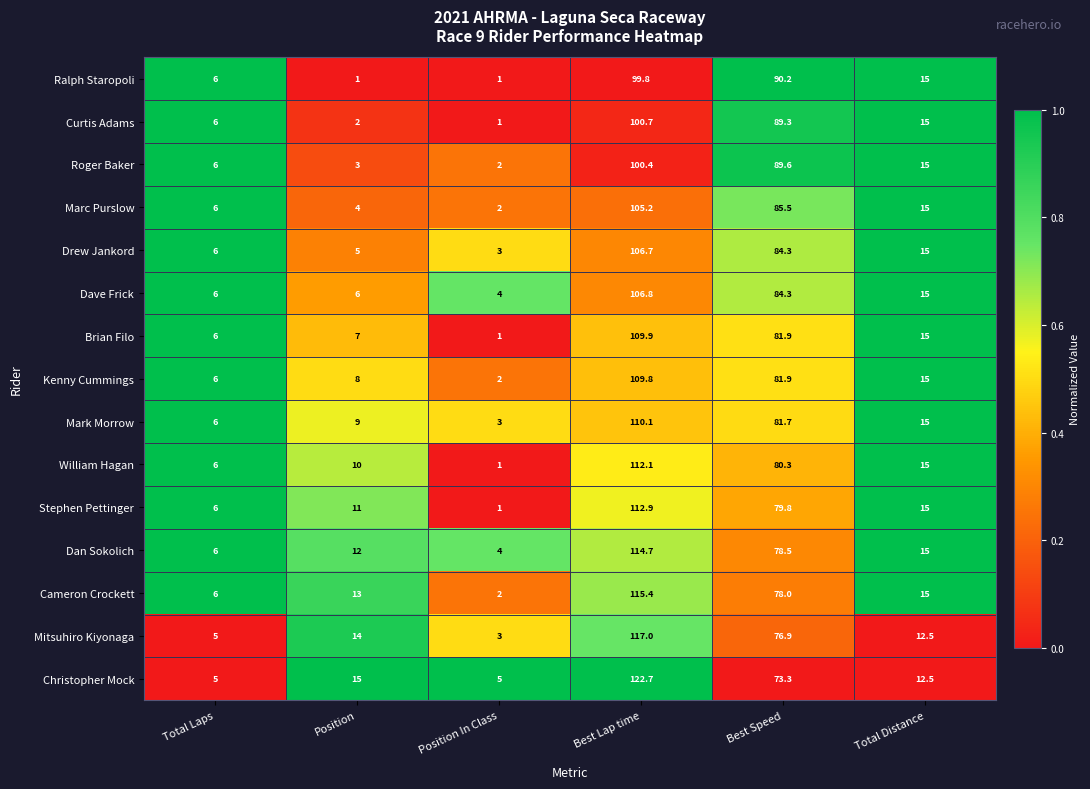

True or false: Dan Sokolich has a value of 4.0 at Position In Class.

True